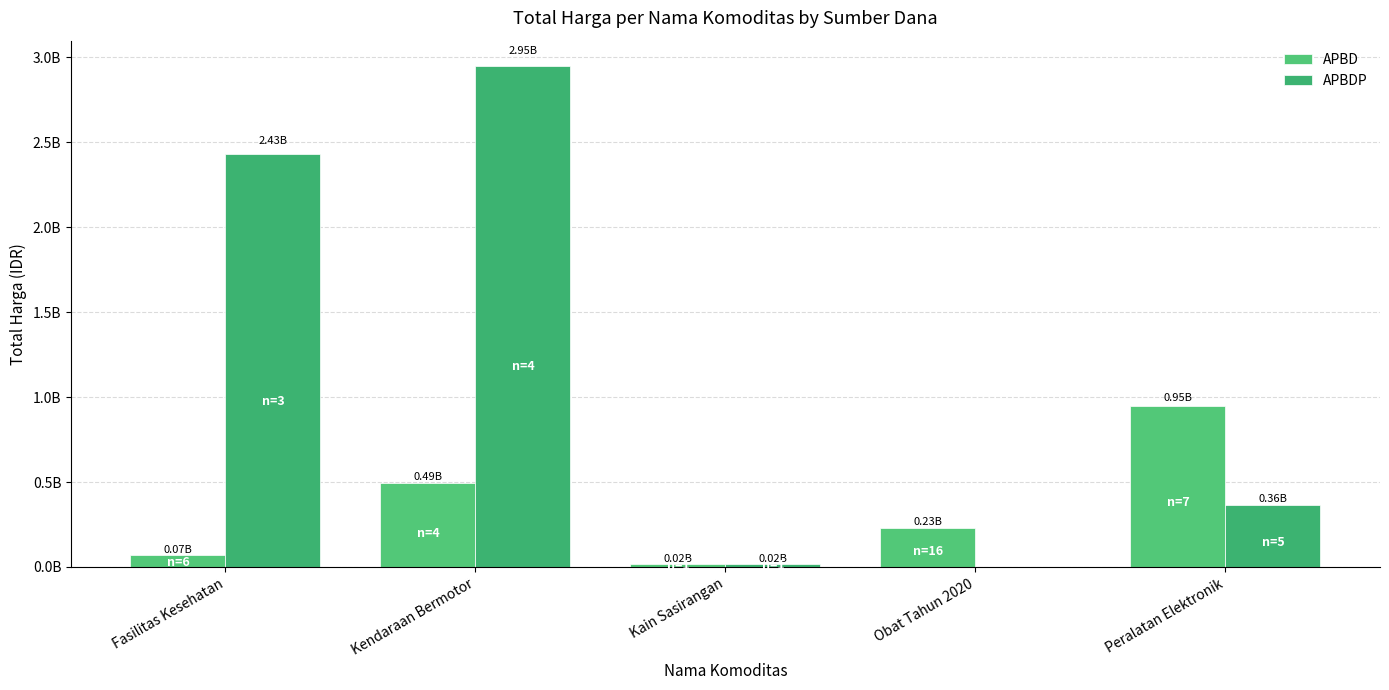

What value does the APBD series have at Kendaraan Bermotor, to the nearest 50?

493000000